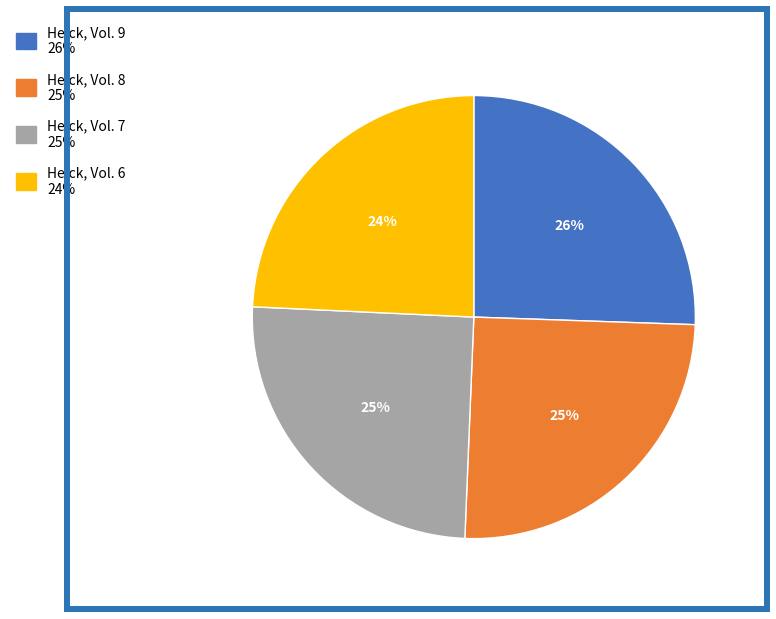

Does any single category account for the majority?

No